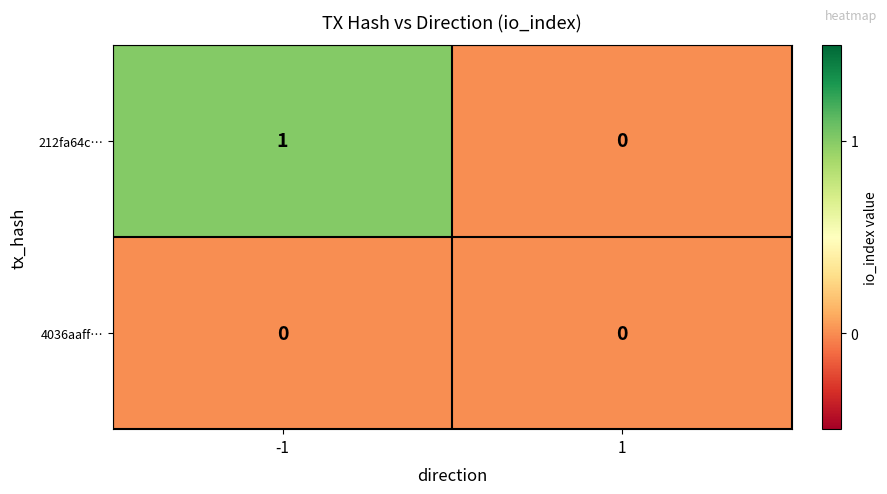

Is the value of 212fa64c… at -1 greater than the value of 4036aaff… at -1?

Yes